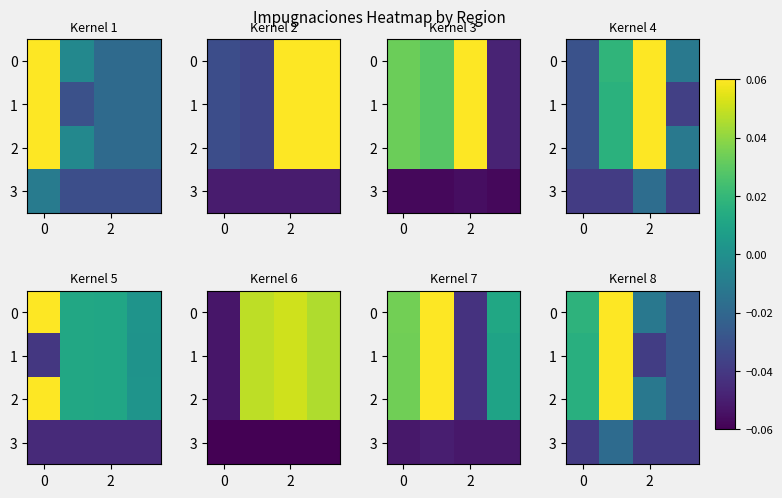

What is the difference between the maximum and minimum values in the 2 series?

0.1